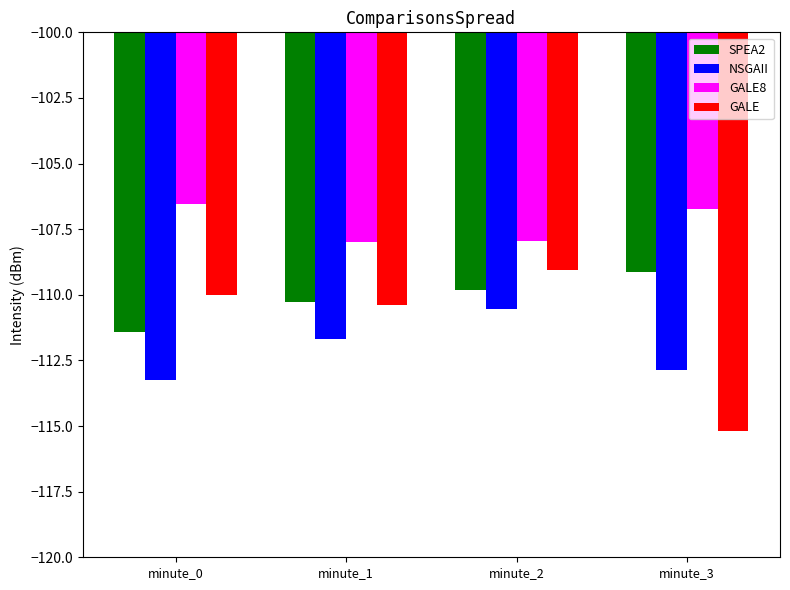

Are the bars grouped side by side (vs. stacked)?

Yes